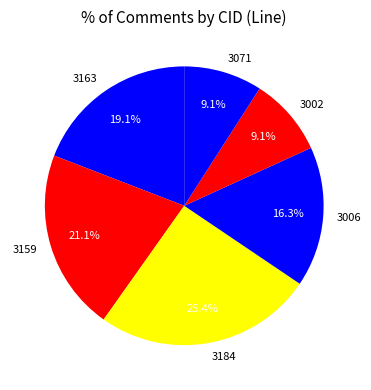

How many segments does this pie chart have?

6